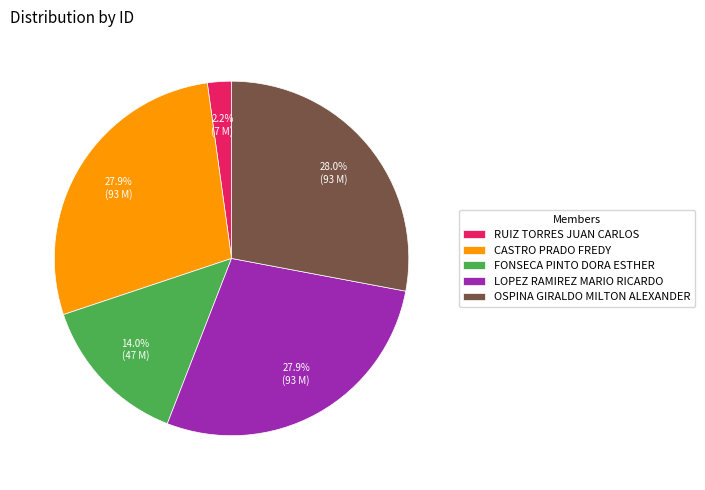

To the nearest percent, what is the difference between the largest and smallest slice percentages?

26%